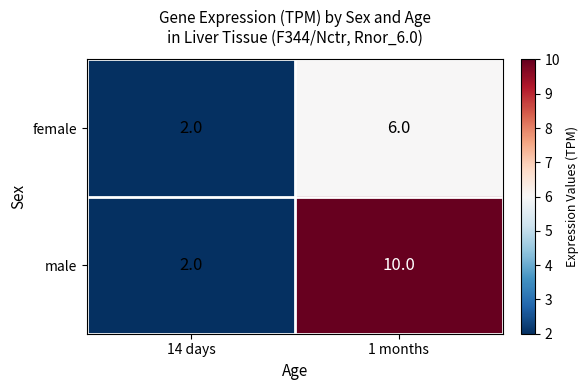

The female series shows 2 at 1 months. True or false?

False